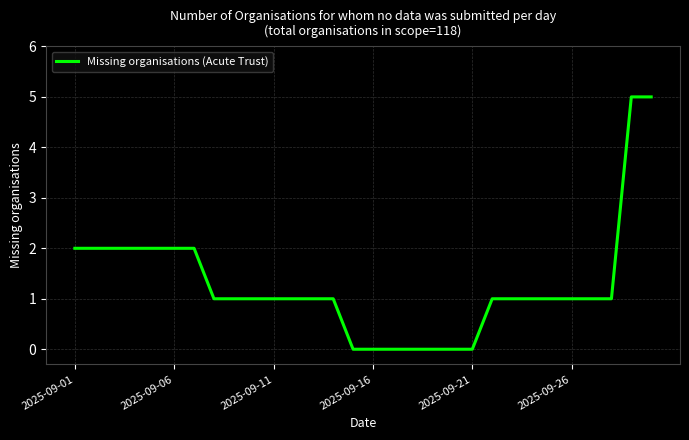

What is the maximum value shown in the chart?

5